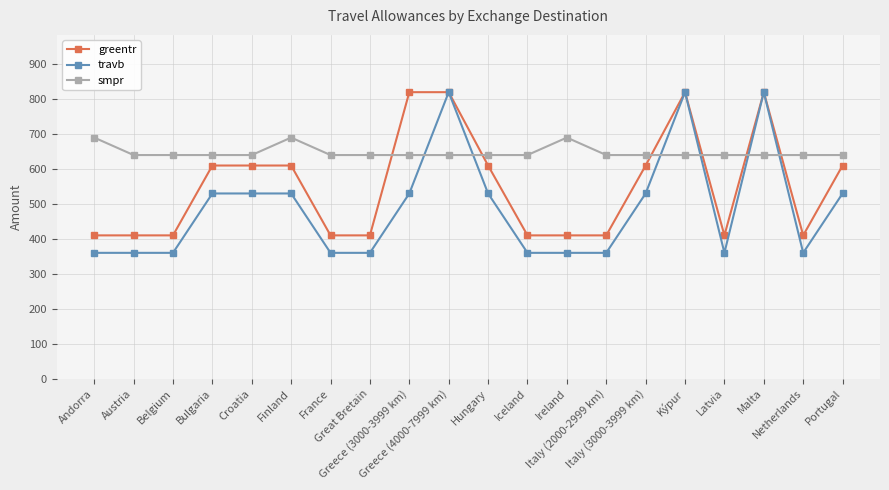

How many lines are shown in the chart?

3